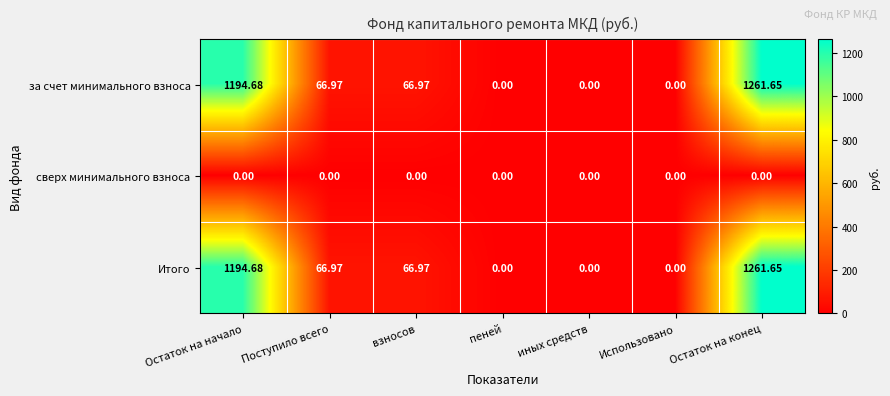

Which category has the highest value across all series?

Остаток на конец